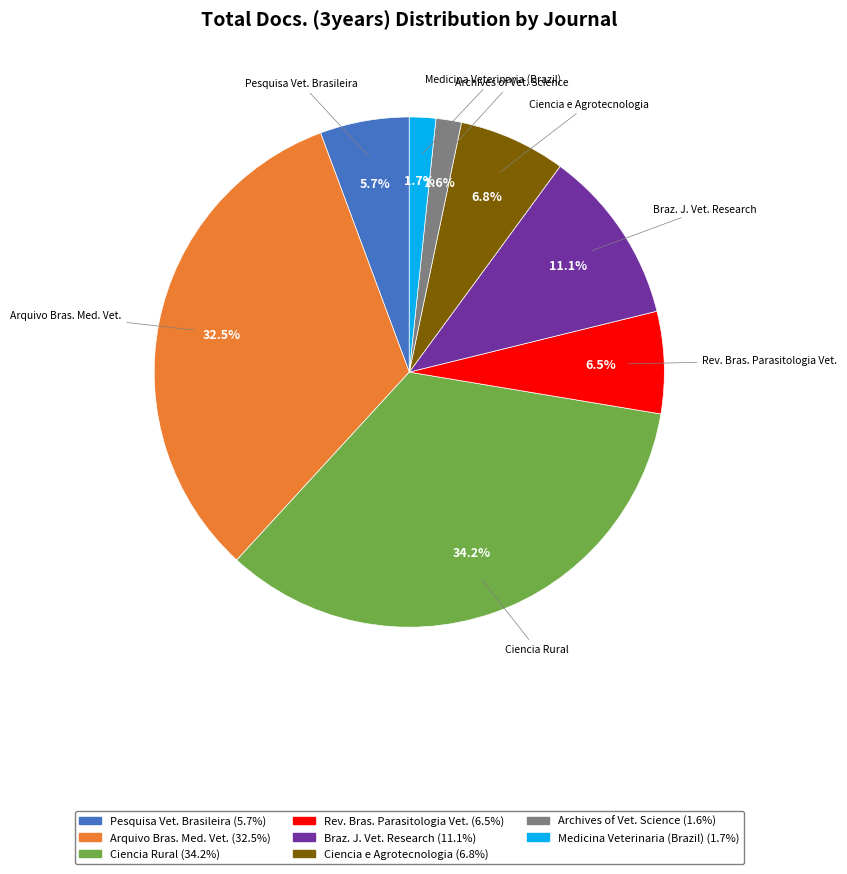

Which has a higher value, Archives of Vet. Science or Pesquisa Vet. Brasileira?

Pesquisa Vet. Brasileira